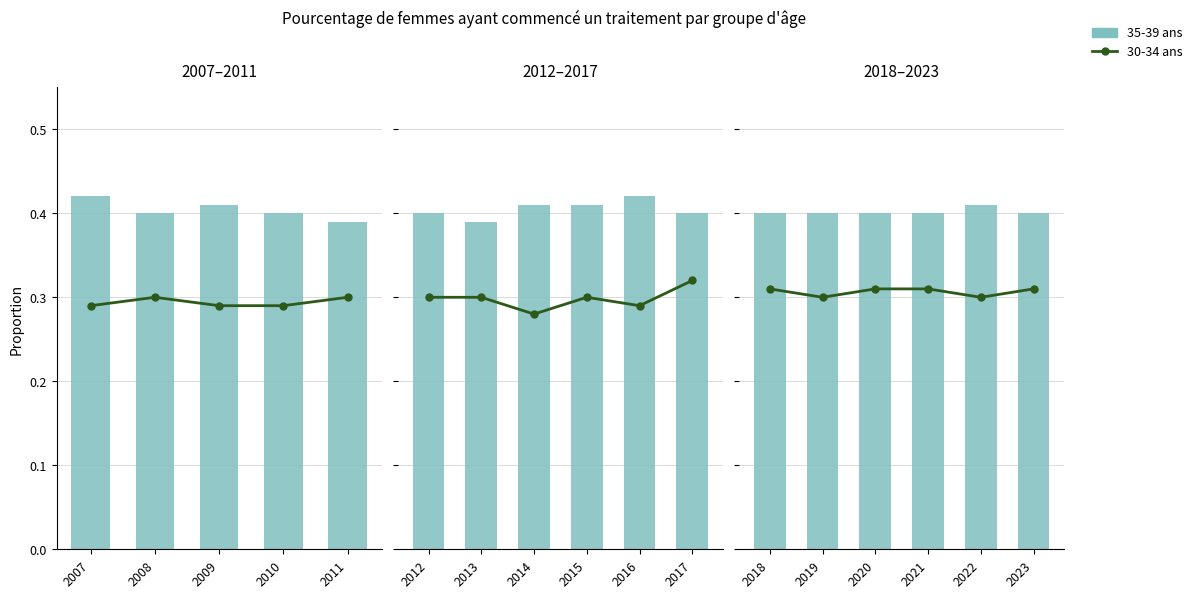

Rank the series by their maximum value, from highest to lowest.

35-39 ans, 30-34 ans